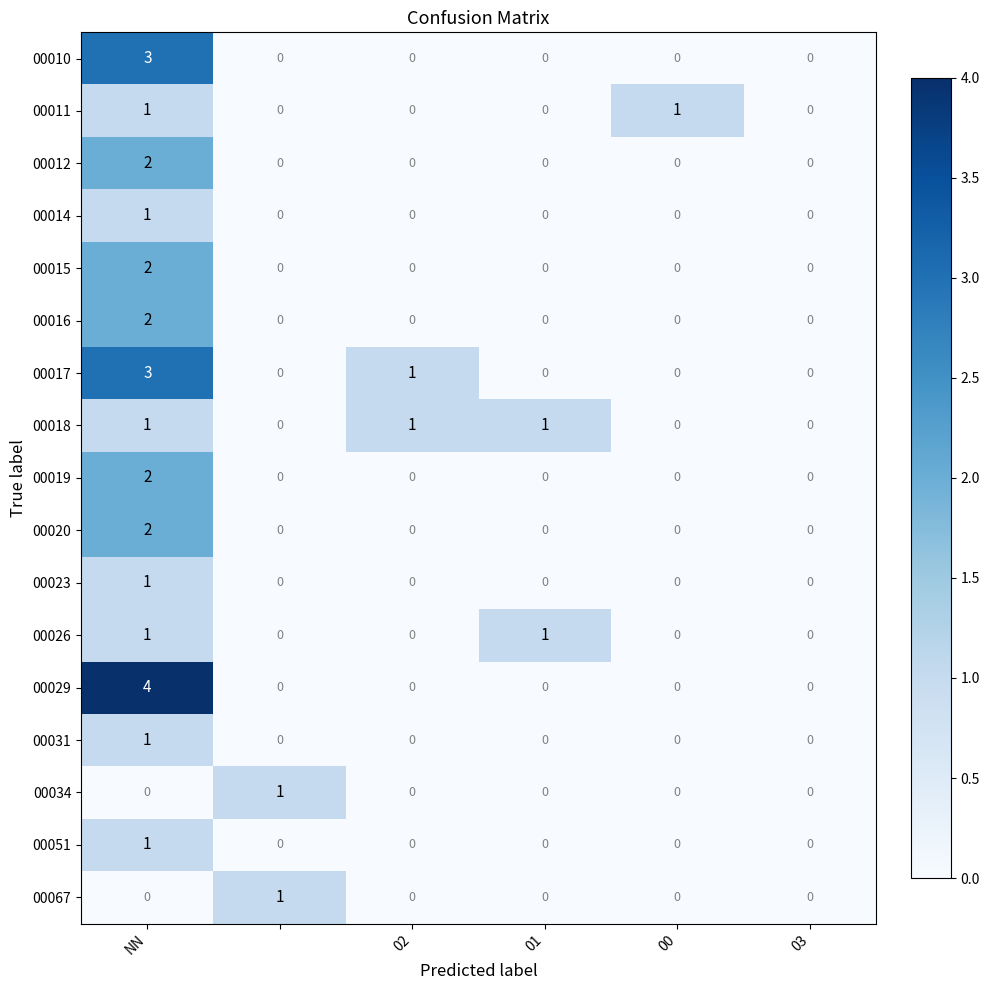

Which series has the largest range (max minus min)?

00029